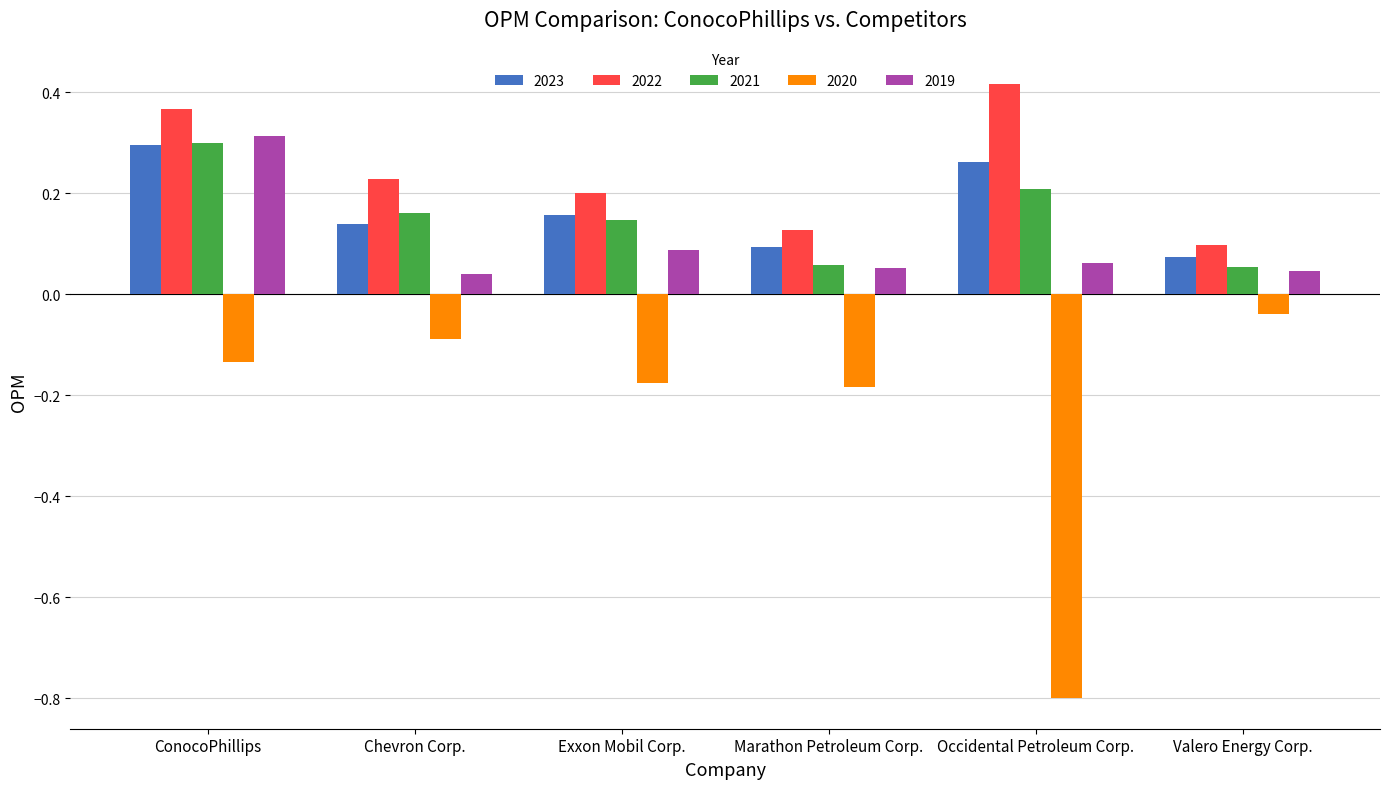

Which category has the lowest value across all series?

Occidental Petroleum Corp.